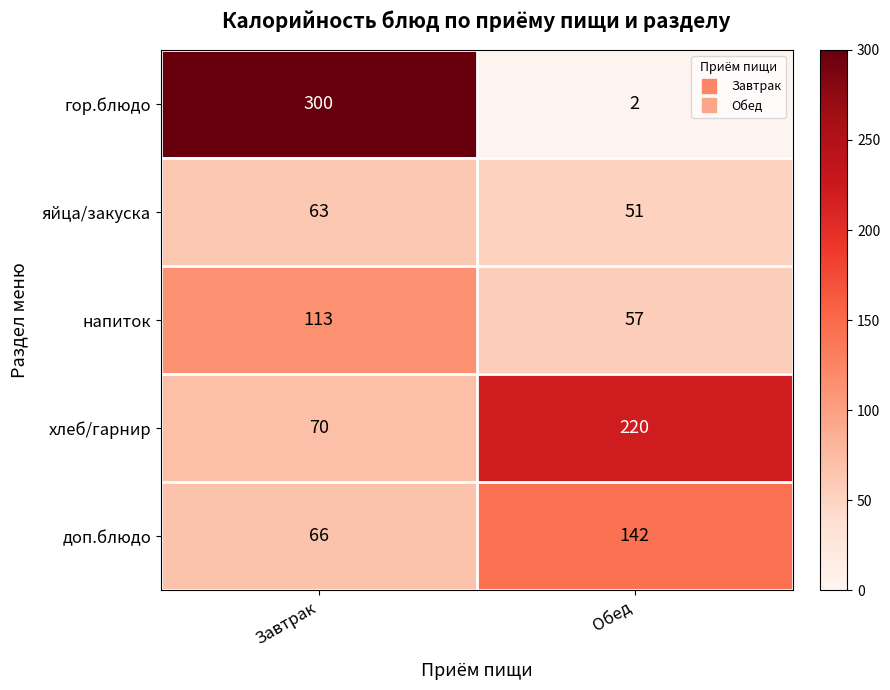

Between Завтрак and Обед, which series saw the biggest shift?

гор.блюдо